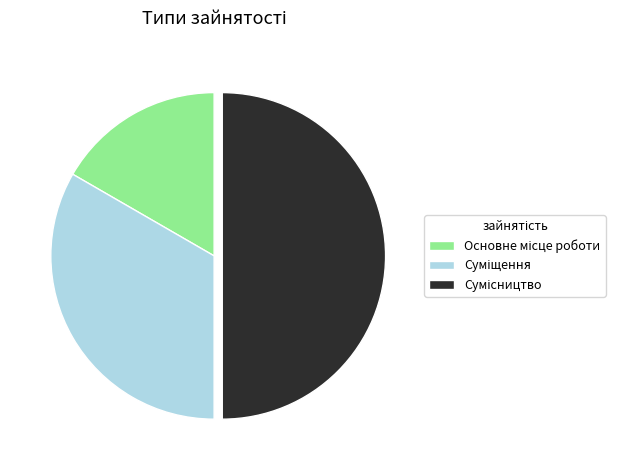

Which category has the biggest portion of the pie?

Сумісництво